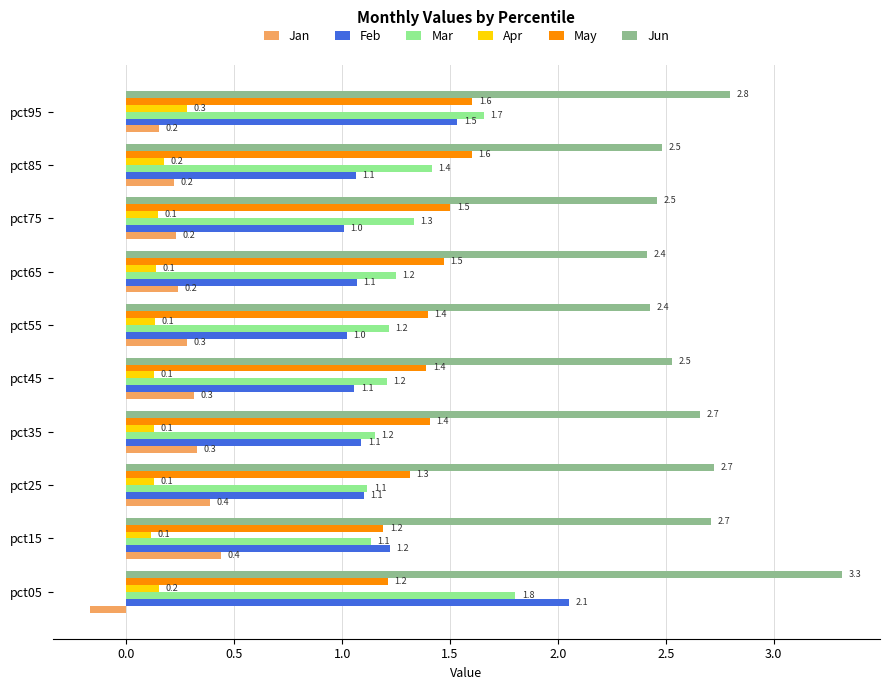

Read the Mar value at pct85.

1.4